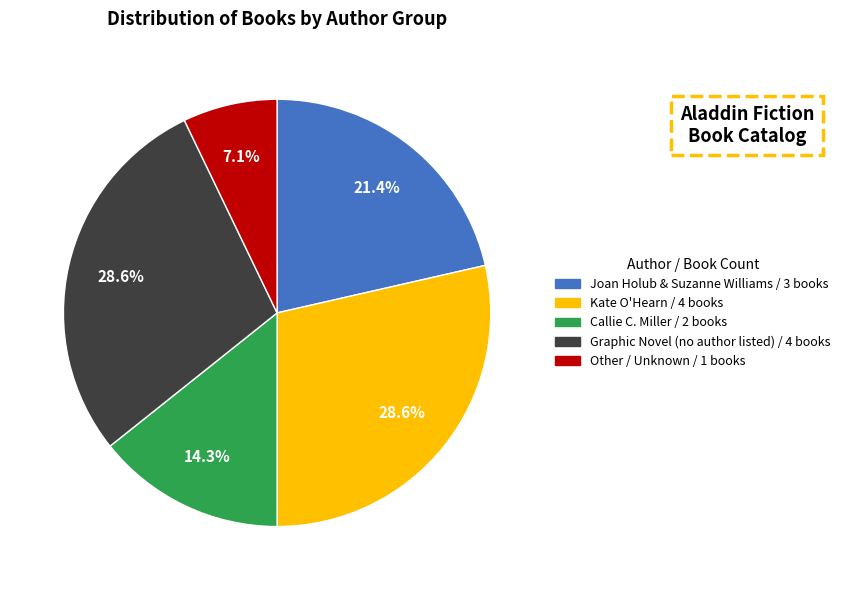

Is there any slice that represents more than half of the pie?

No